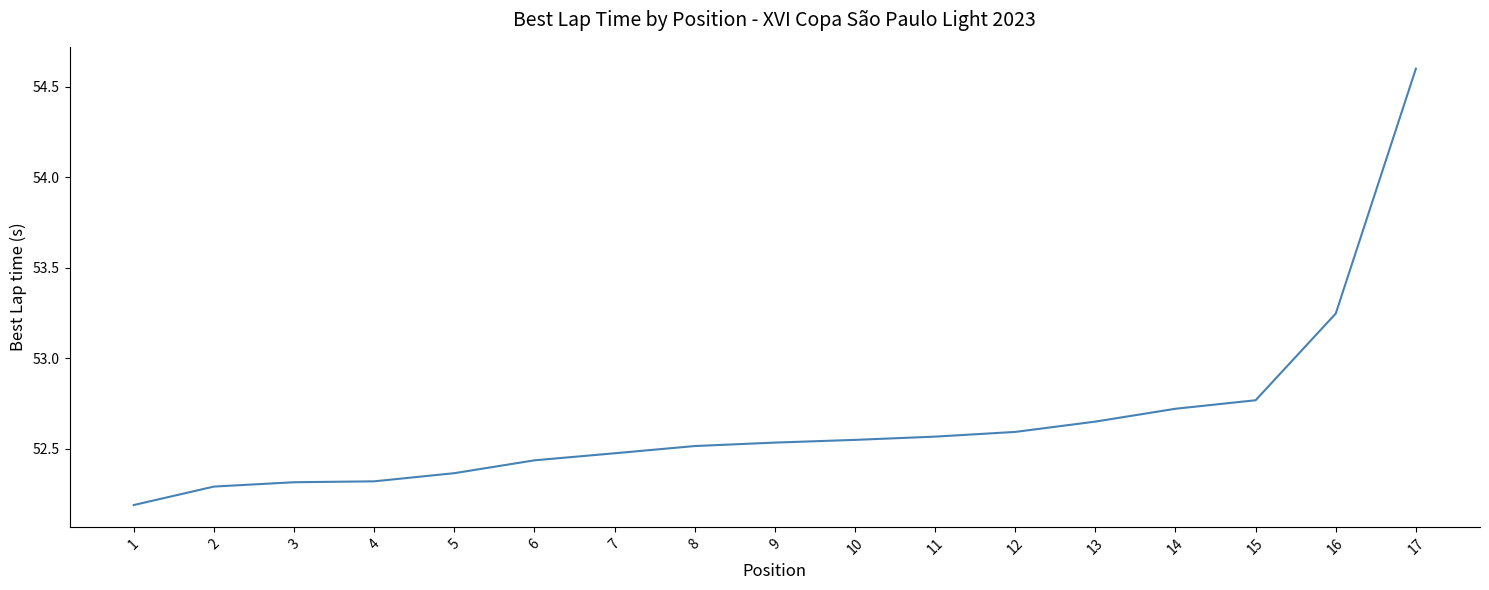

Is it true that the value at 17 is 54.6?

True